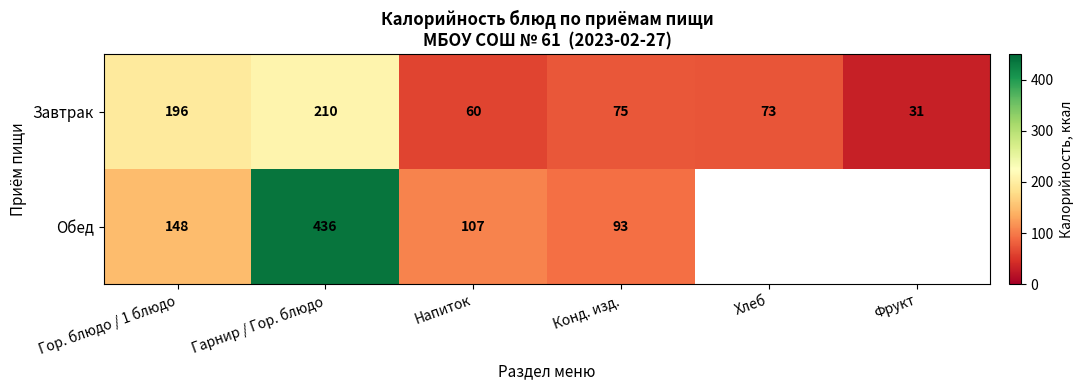

What is the average value of the Завтрак series?

108